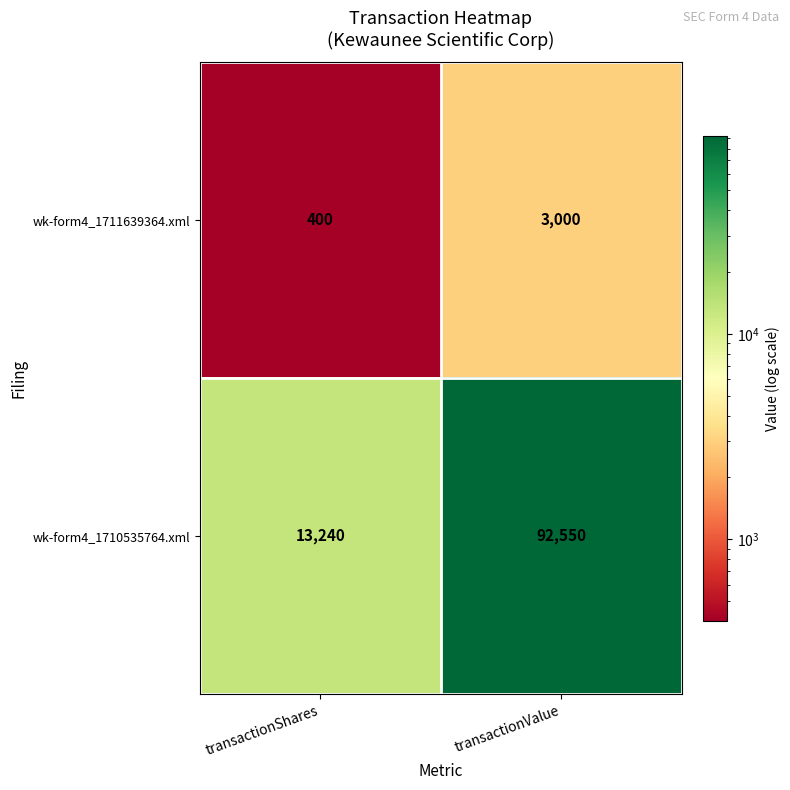

Is the value of wk-form4_1711639364.xml at transactionShares greater than the value of wk-form4_1710535764.xml at transactionValue?

No